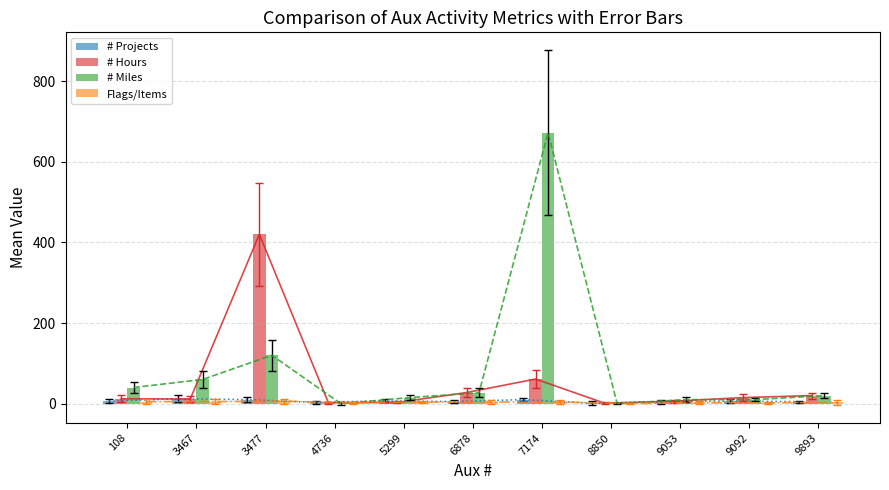

The value of # Hours at 9053 is 6.0. True or false?

True